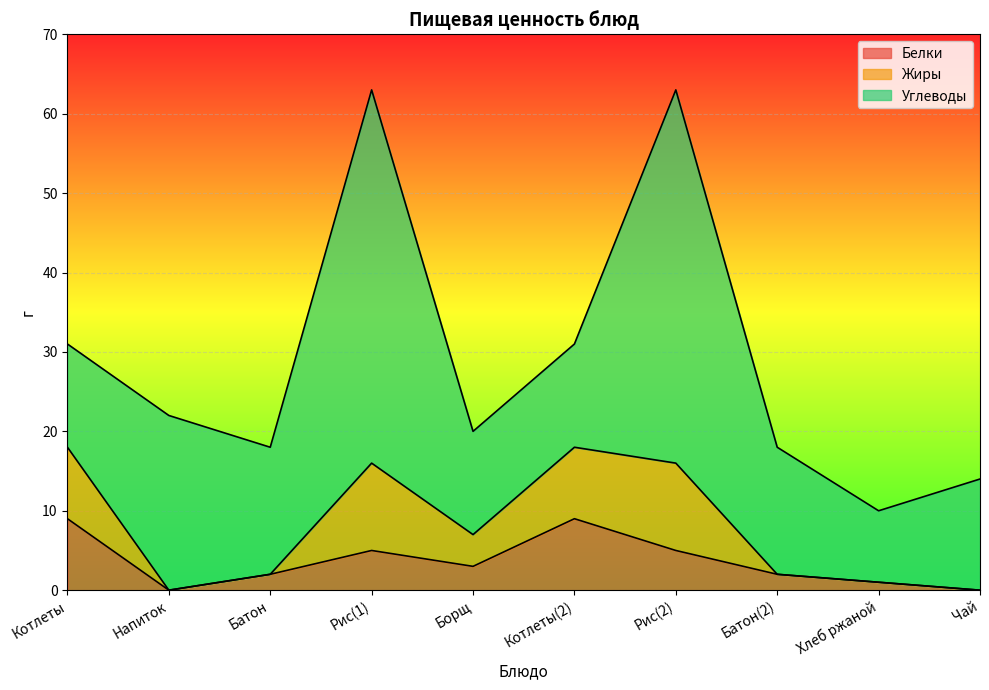

In Углеводы, how many points are higher than both neighbors (excluding endpoints)?

3